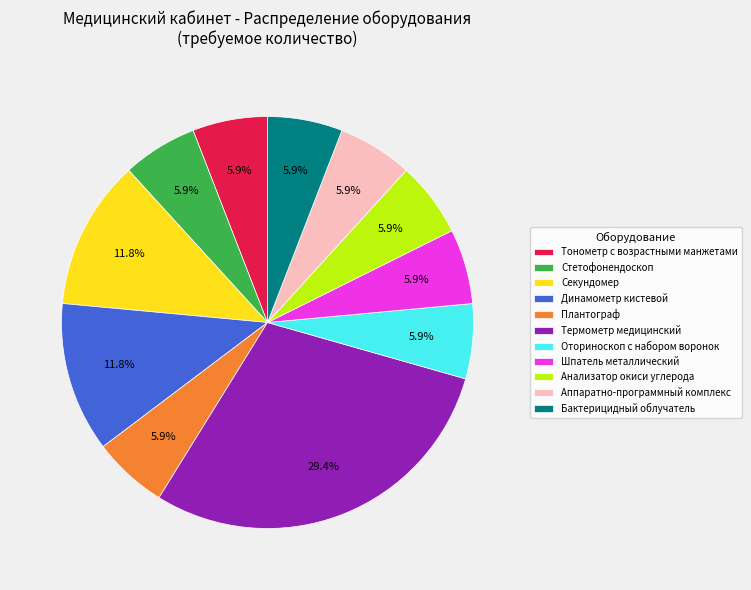

What is the largest slice in the pie chart?

Термометр медицинский